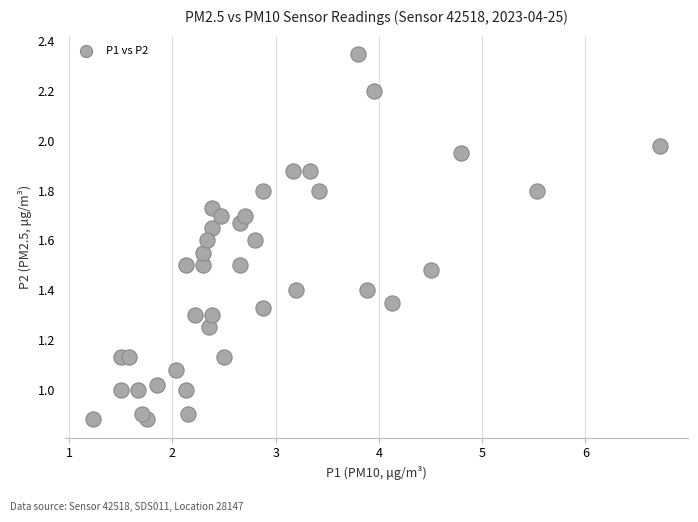

What is the range of X values (max minus min)?

5.5